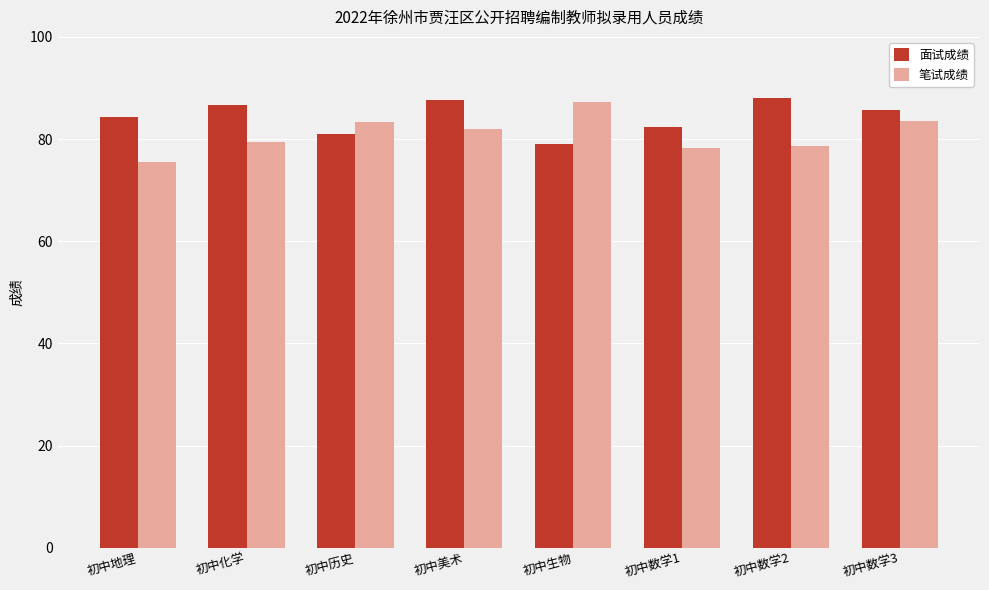

Are the bars horizontal?

No